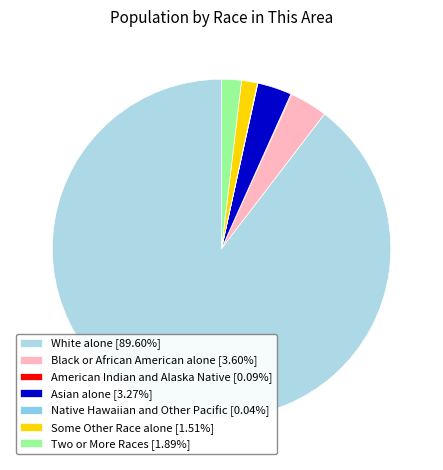

Which category has the smallest portion of the pie?

Native Hawaiian and Other Pacific